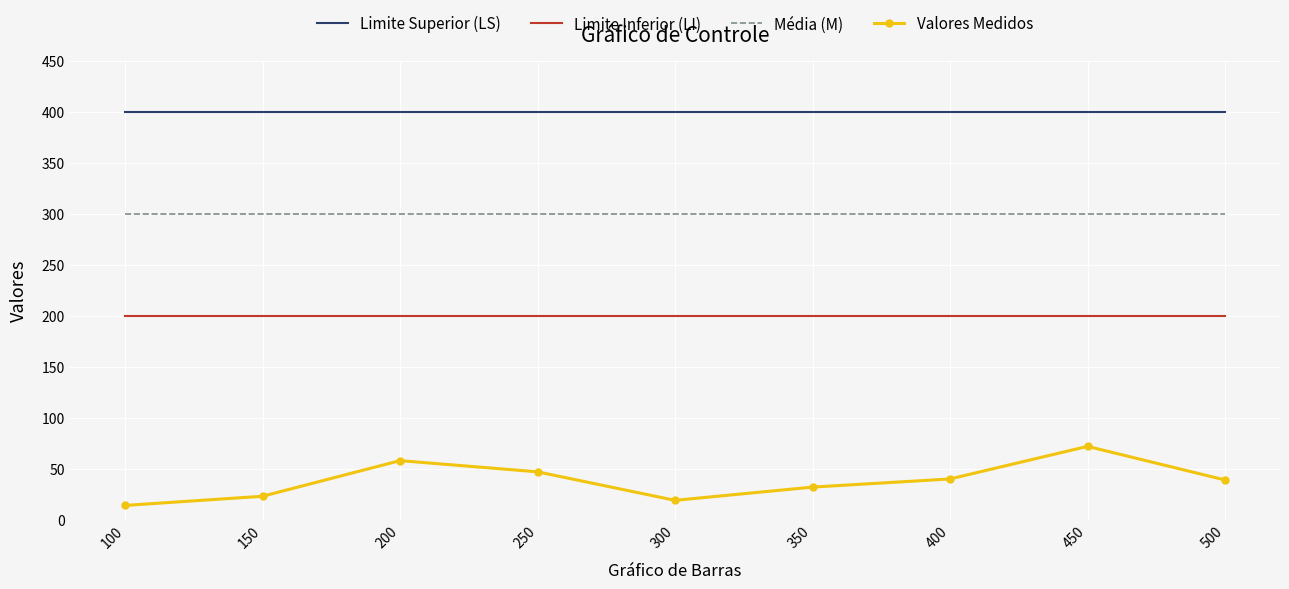

At how many categories does at least one series exceed 334?

9